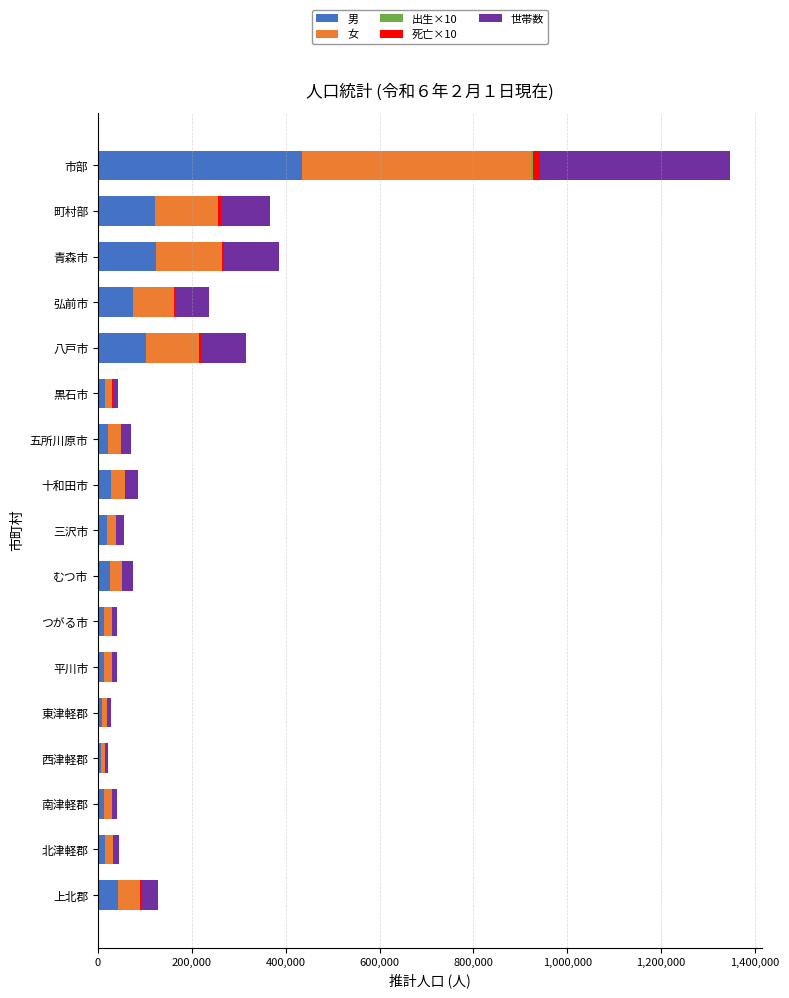

Which category has the highest value in the 男 series?

市部